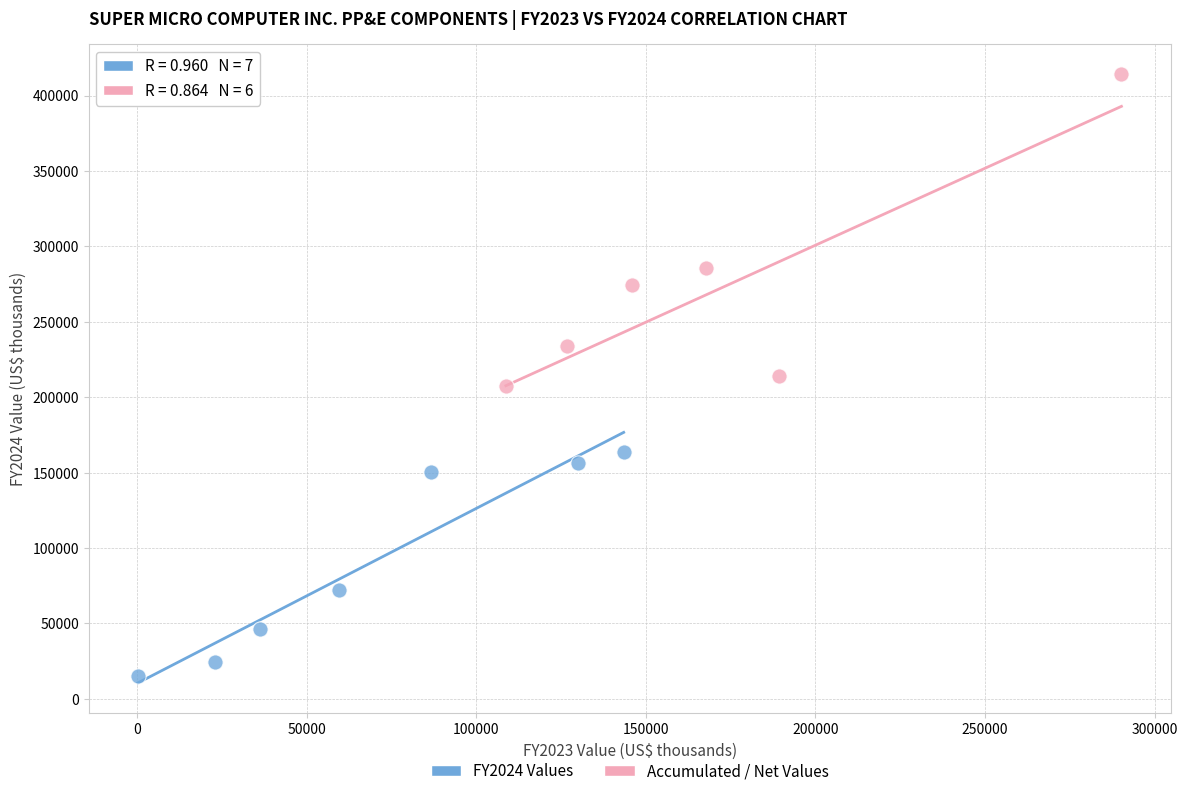

Which series contains the lowest Y value?

FY2024 Values